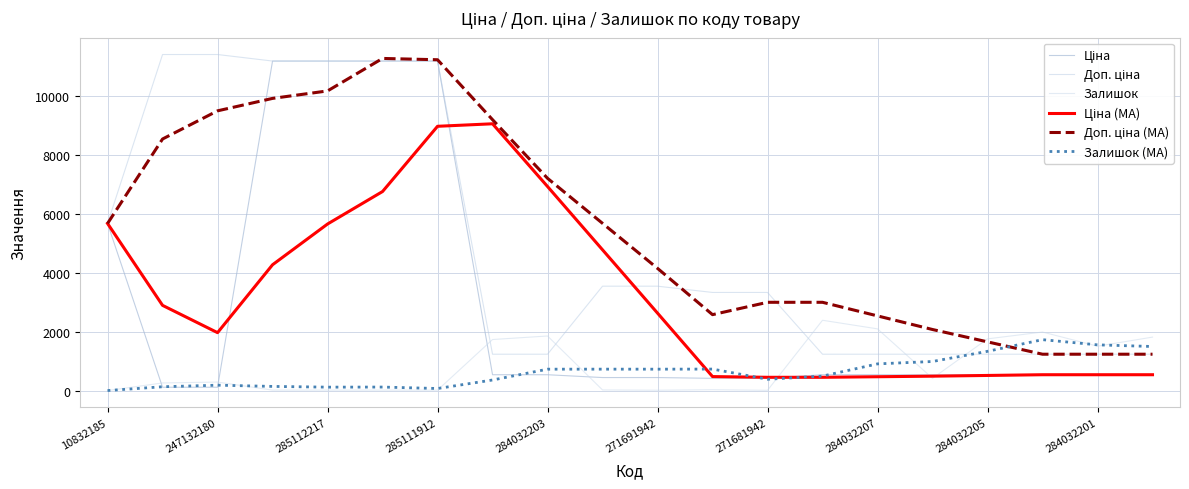

How many times do Ціна and Доп. ціна (MA) cross each other?

2